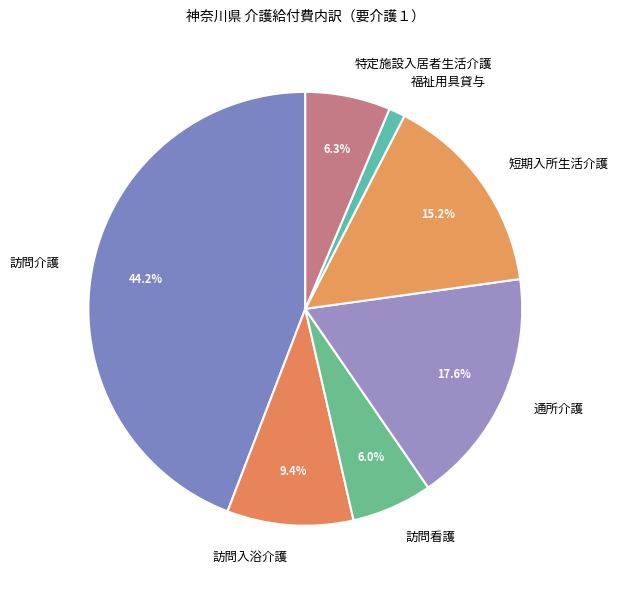

Between 訪問介護 and 福祉用具貸与, which is larger?

訪問介護